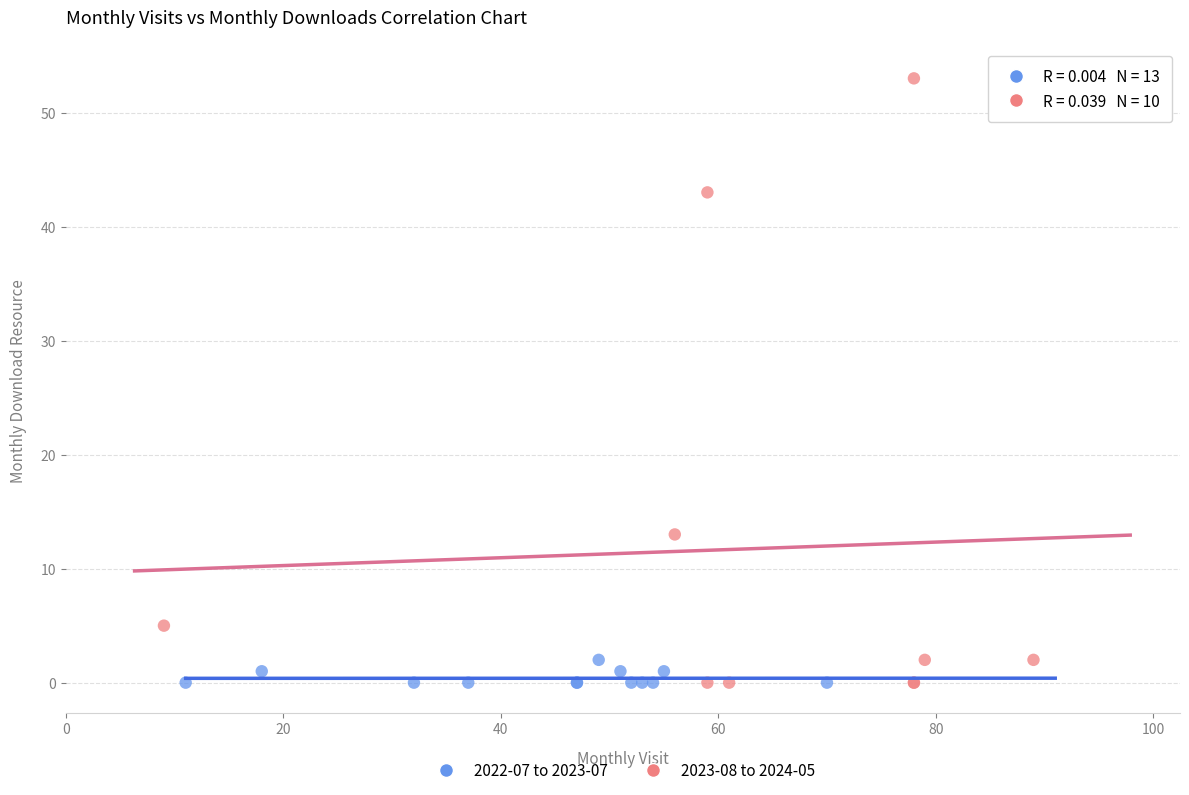

Which series reaches the maximum Y coordinate?

2023-08 to 2024-05